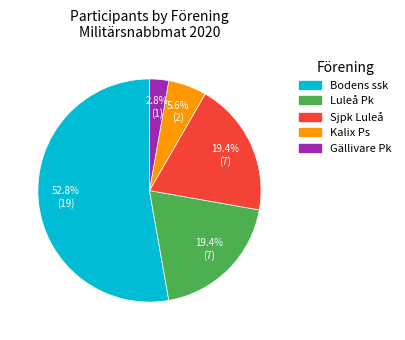

What is the ratio of the value at Gällivare Pk to the value at Sjpk Luleå?

0.1